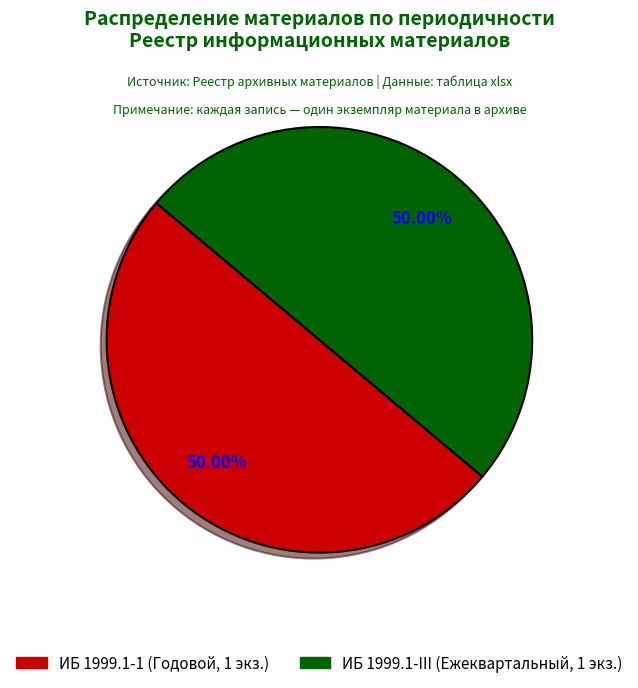

How many segments does this pie chart have?

2